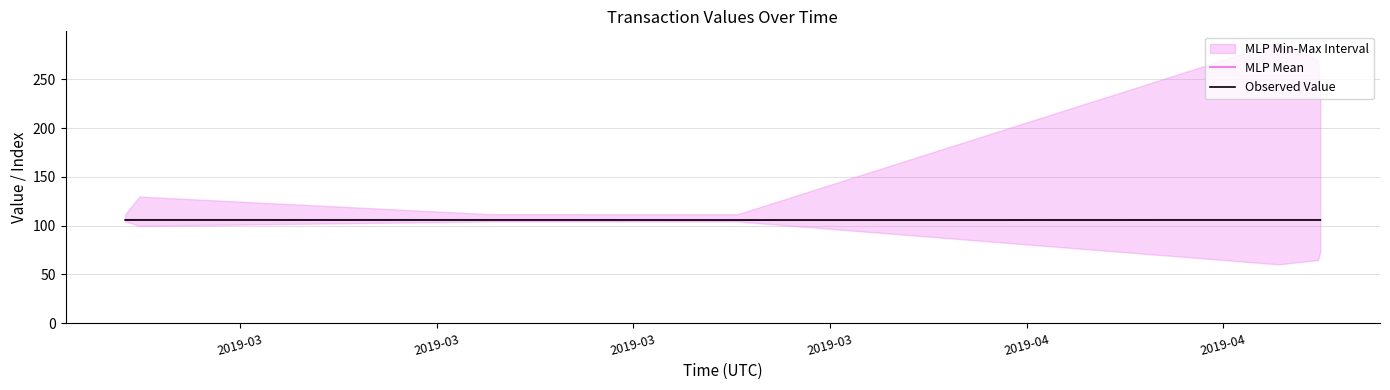

Which series changed the most between 2019-03 and 2019-03?

MLP Mean